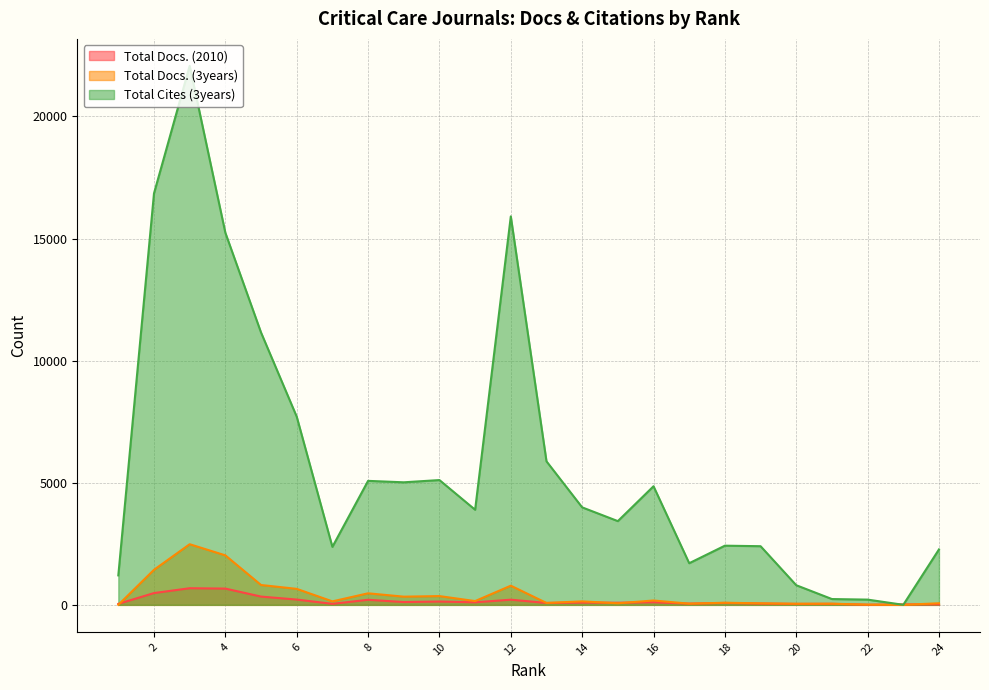

The Total Cites (3years) series shows 3429 at 15. True or false?

True